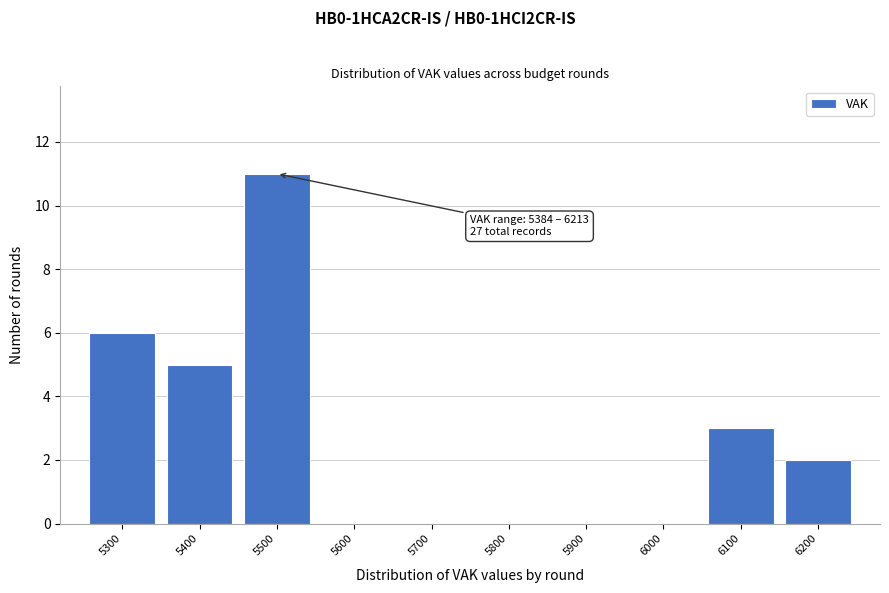

Reading left to right, what are all the values shown in this chart?

5300=6	5400=5	5500=11	5600=0	5700=0	5800=0	5900=0	6000=0	6100=3	6200=2